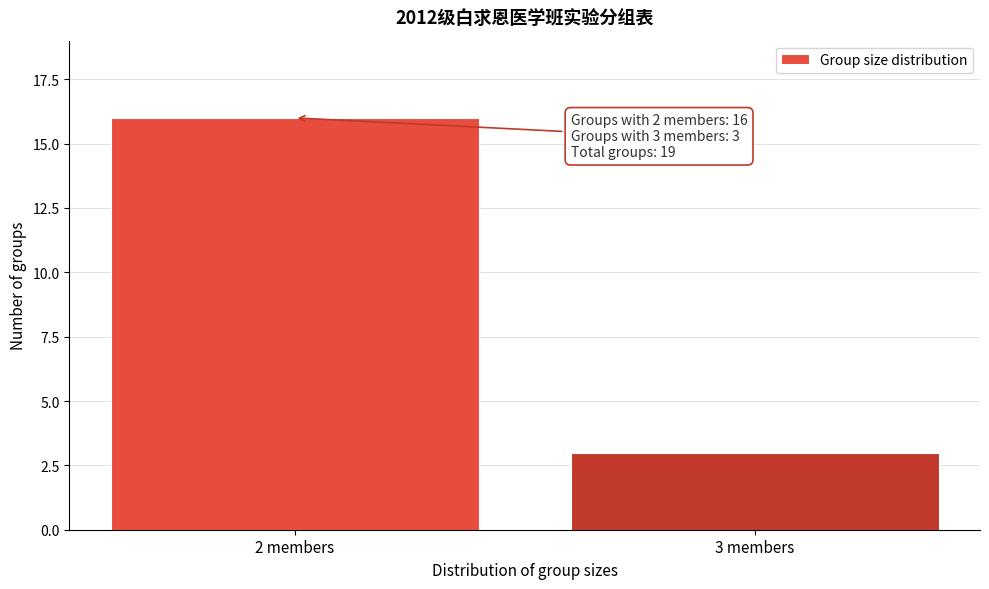

Reading right to left, list all the values displayed in this chart.

3 members=3	2 members=16